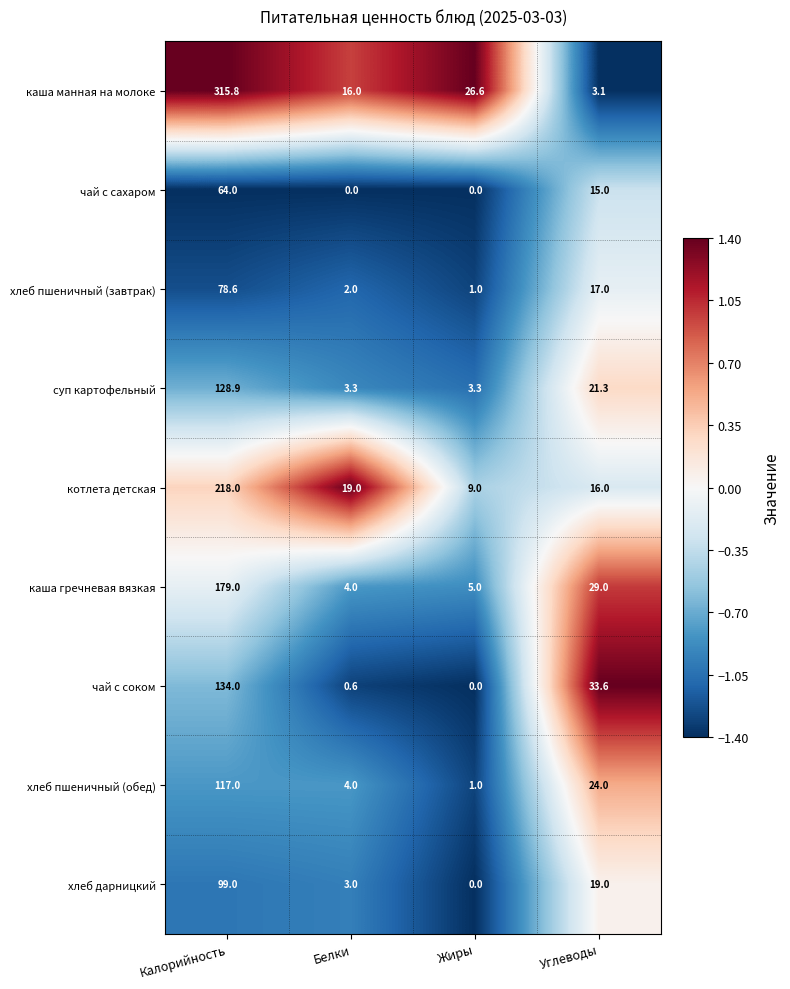

What is the spread (max minus min) of values at Углеводы?

30.5